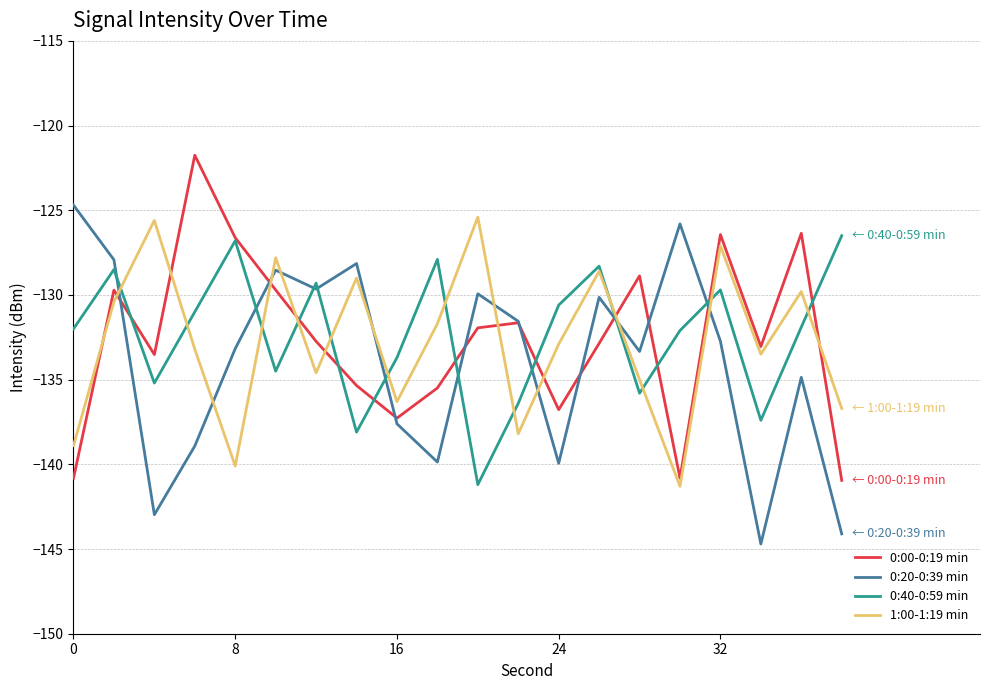

True or false: 1:00-1:19 min and 0:00-0:19 min cross at least once.

True